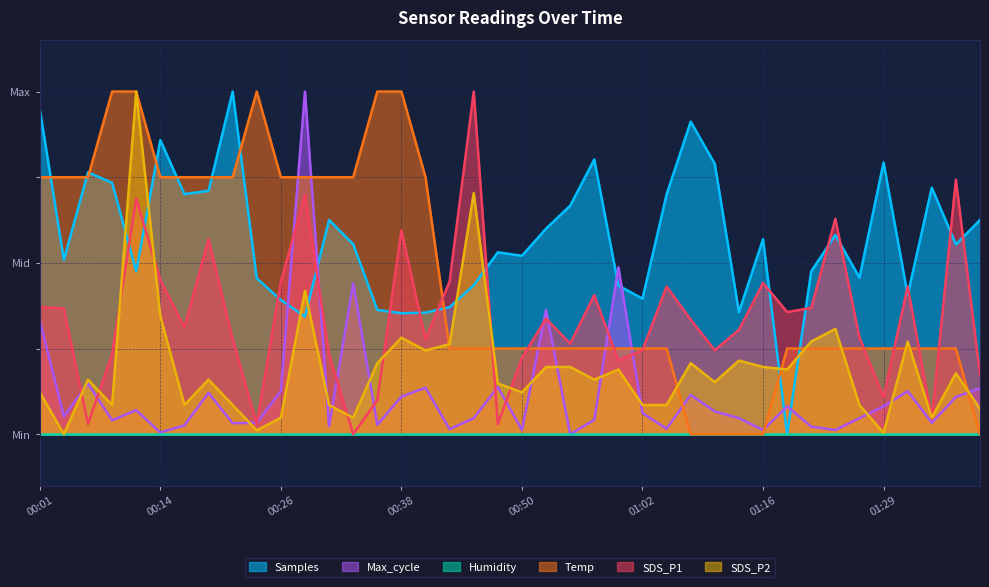

The value of Max_cycle at 00:06 is 0.2. True or false?

False